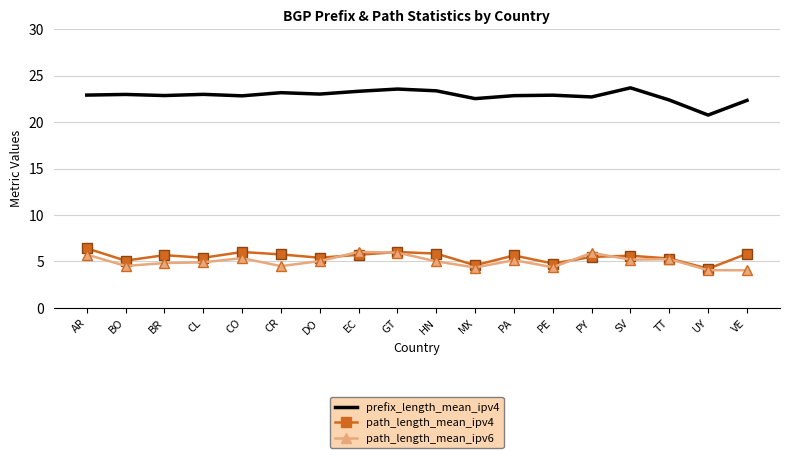

What position from the right is CO?

14